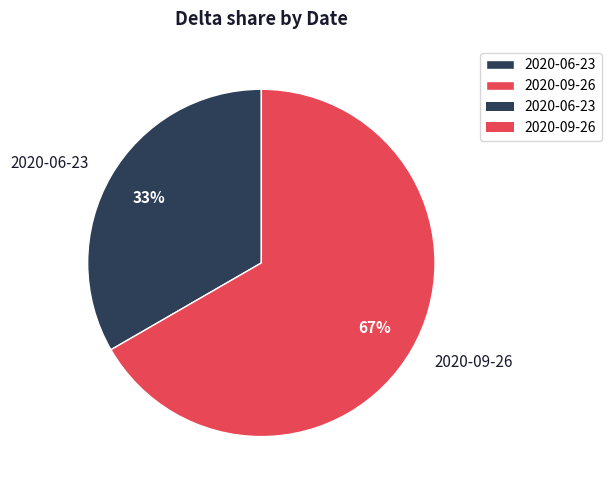

What percentage is the 2020-09-26 slice, to the nearest percent?

67%